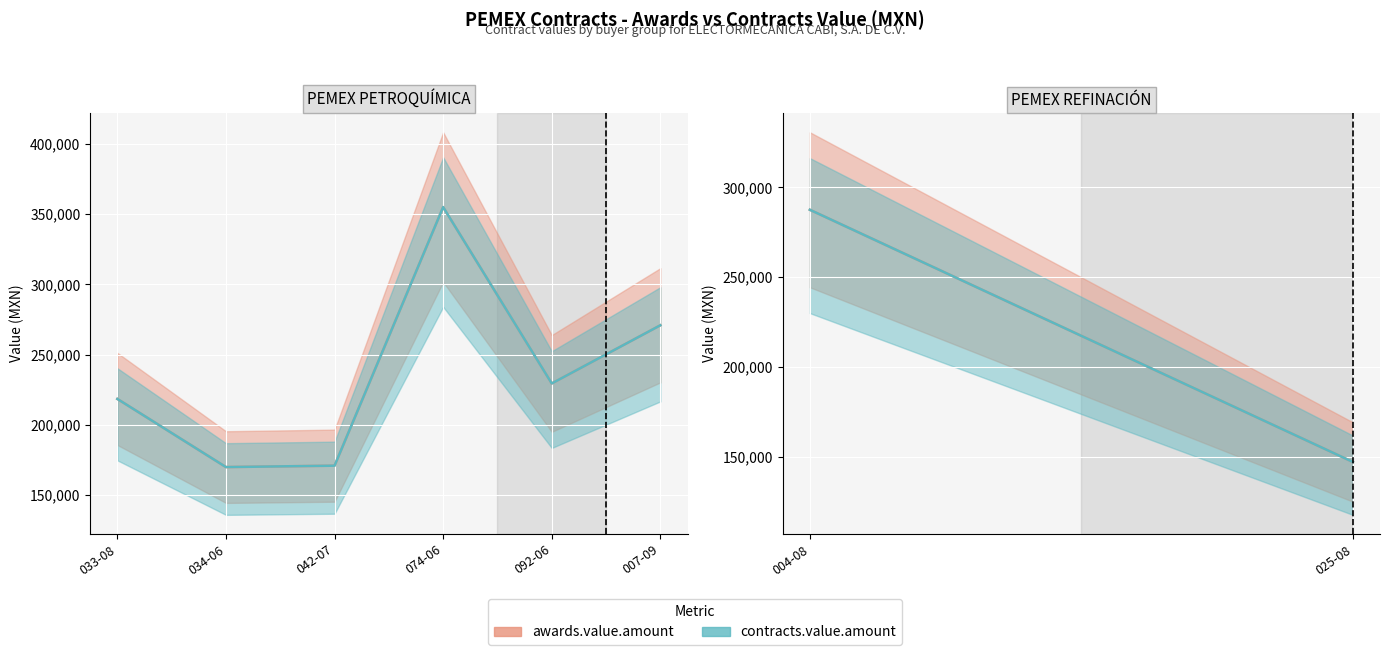

What is the maximum value shown in the chart?

355000